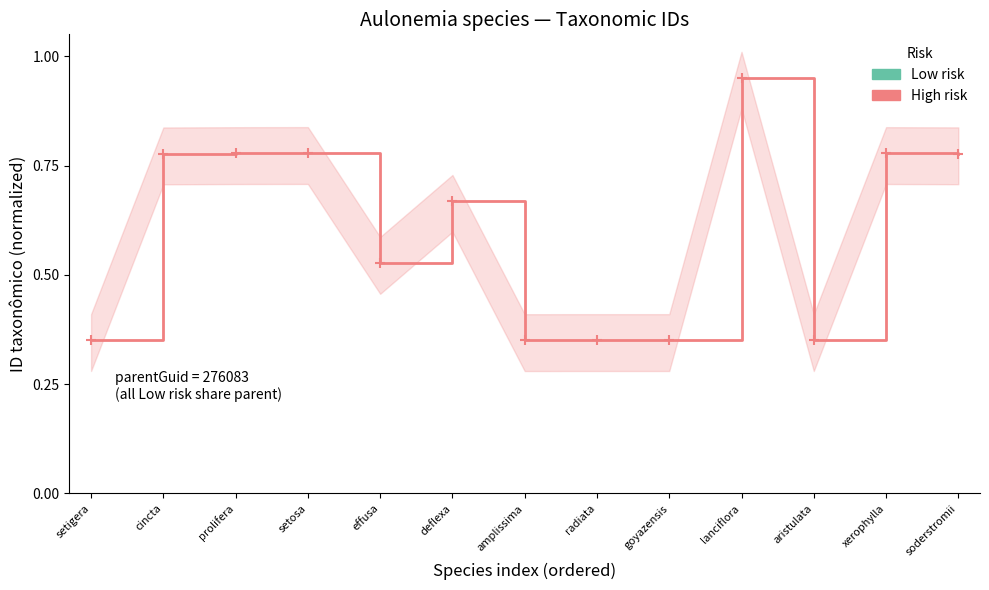

What is the label of the 5th point from the right?

goyazensis